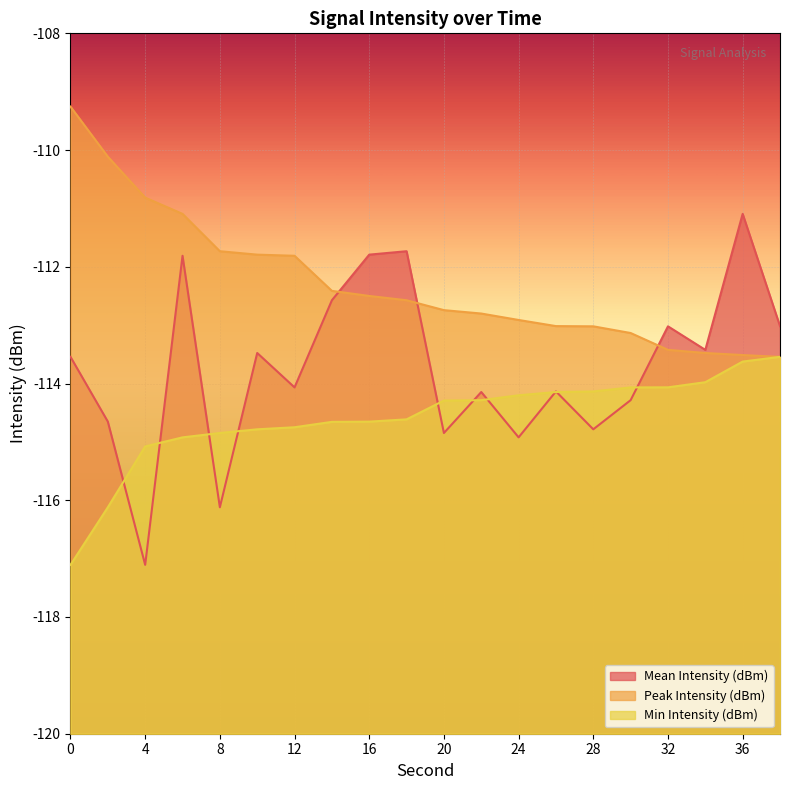

What is the value of the Peak Intensity (dBm) point at the 2nd from the left?

-110.1